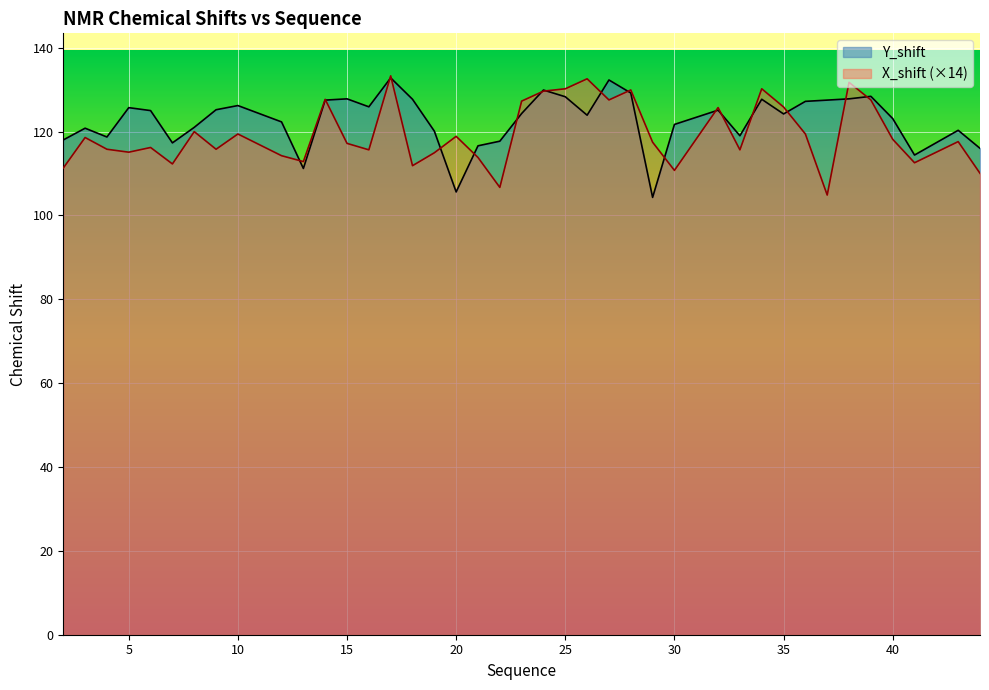

Read the X_shift value at 34.

130.2